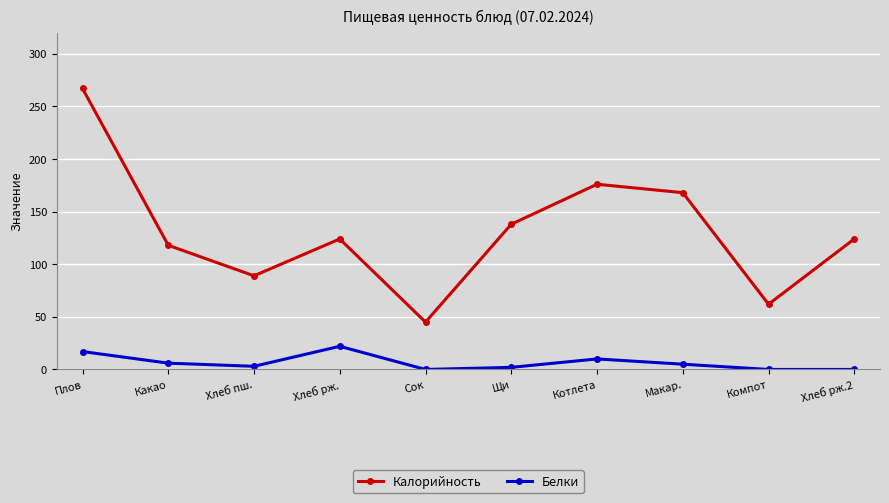

List the series in order of their overall mean, highest first.

Калорийность, Белки